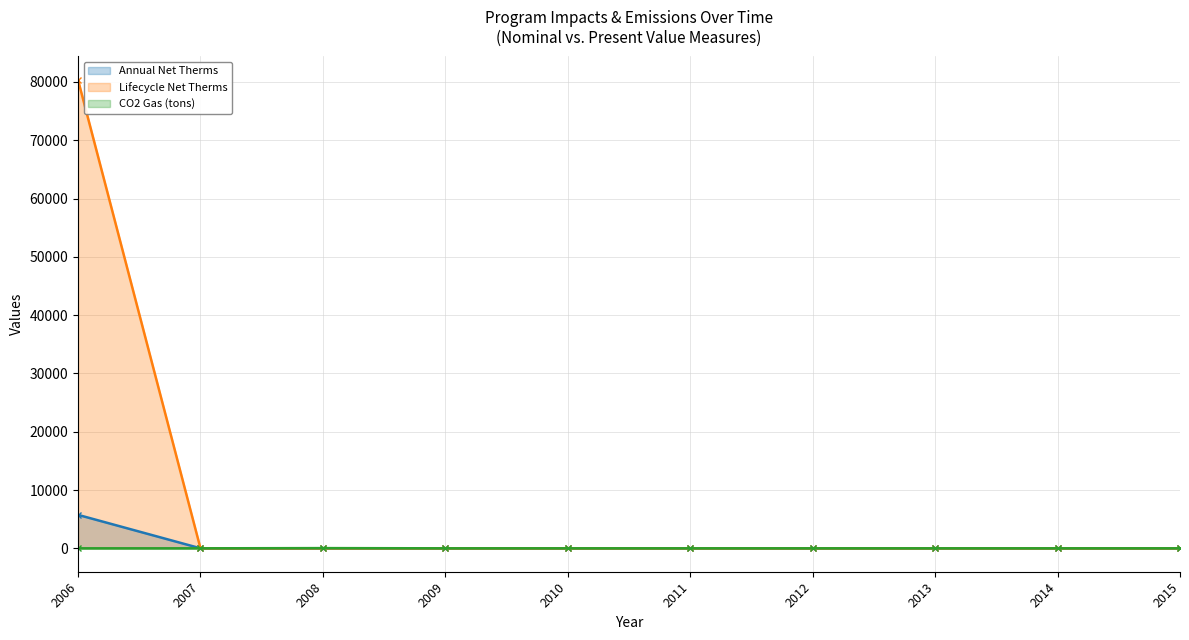

Where is the first local maximum for CO2 Gas (tons)?

2008